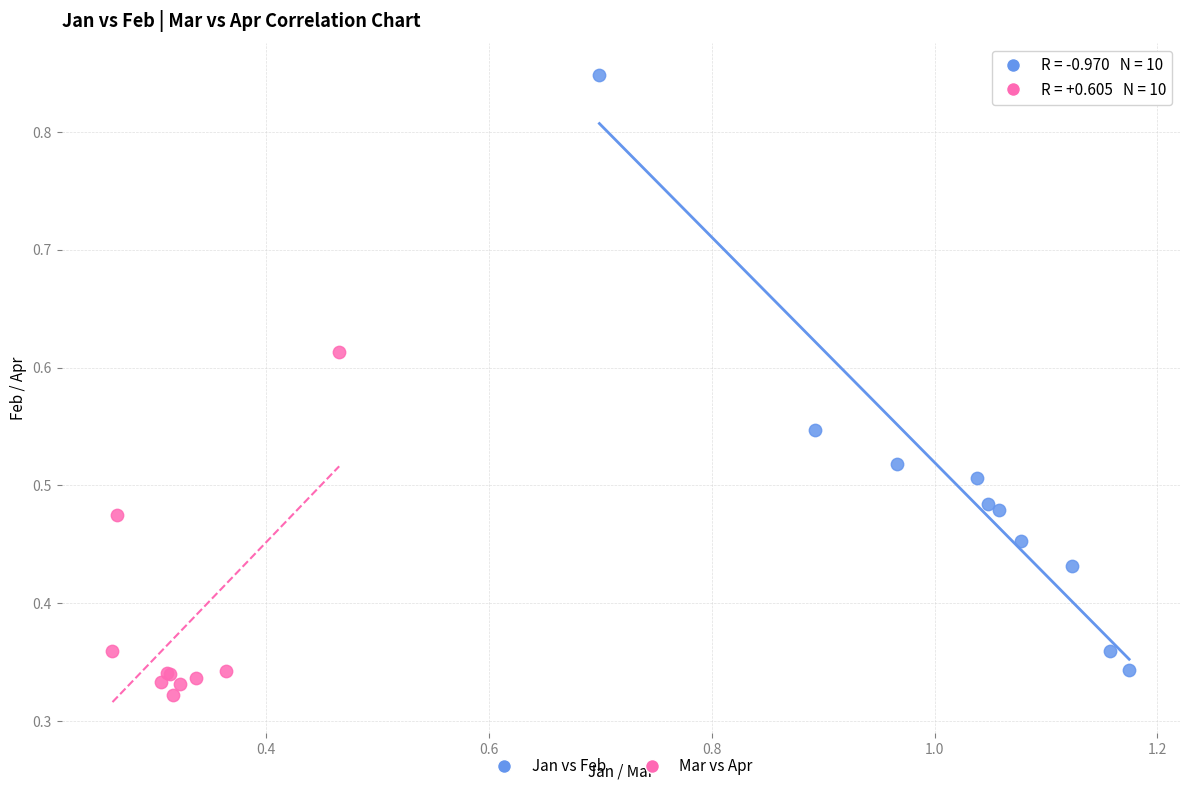

What are all the series names shown in the legend?

Jan vs Feb, Mar vs Apr